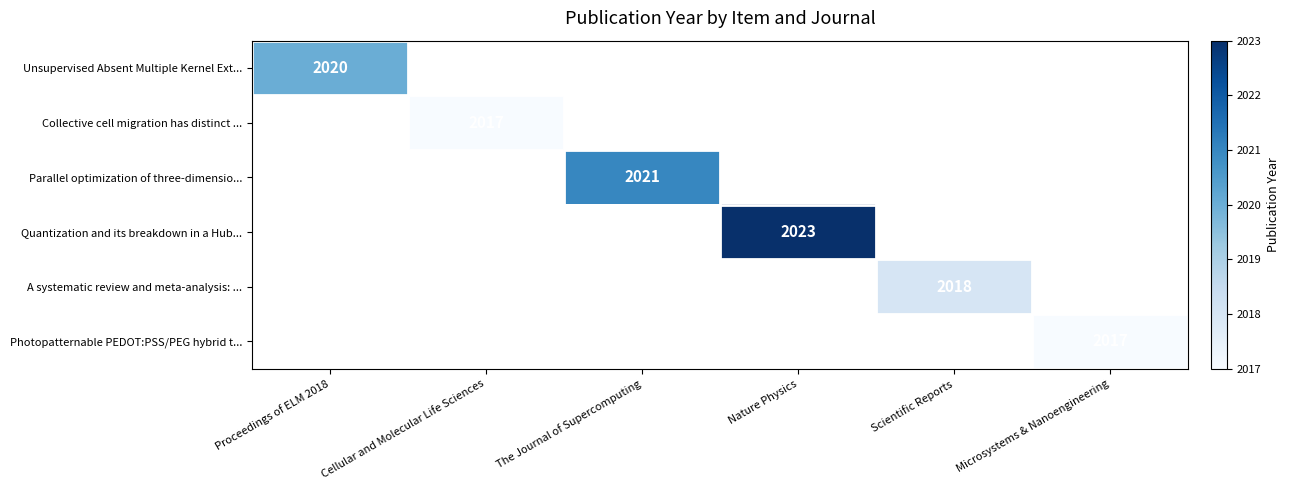

What is the maximum value shown in the chart?

2023.0